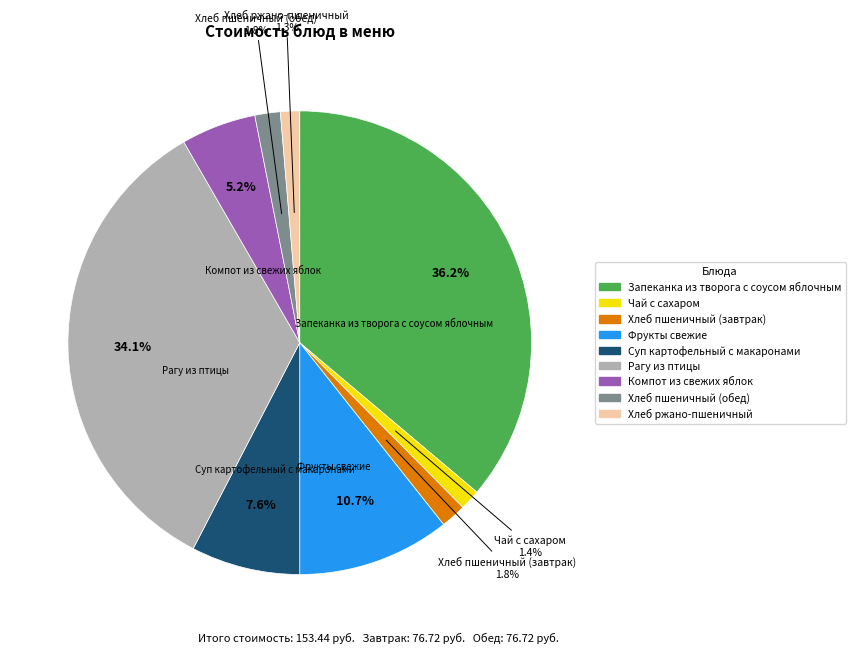

Which has a higher value, Компот из свежих яблок or Запеканка из творога с соусом яблочным?

Запеканка из творога с соусом яблочным